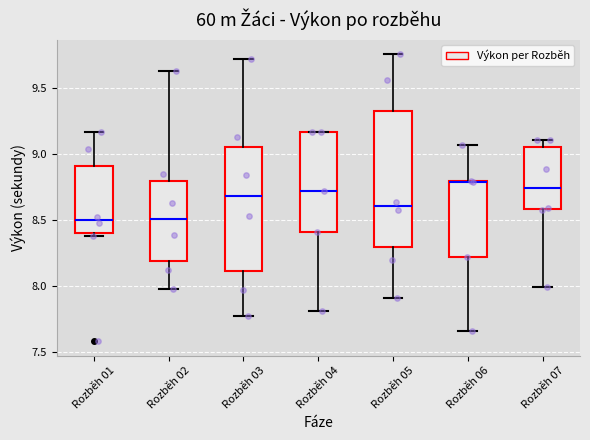

Reading left to right, read every box against the y-axis: the position of its median line, the range the box covers, and the ends of its whiskers. The values are not printed on the chart, so give them approximately, as read against the axis.

Rozběh 01: median 8.50, box 8.40 to 8.90, whiskers 8.40 (just below the box's lower edge) to 9.15
Rozběh 02: median 8.50, box 8.20 to 8.80, whiskers 8.00 to 9.65
Rozběh 03: median 8.70, box 8.10 to 9.05, whiskers 7.75 to 9.70
Rozběh 04: median 8.70, box 8.40 to 9.15, whiskers 7.80 to 9.15
Rozběh 05: median 8.60, box 8.30 to 9.35, whiskers 7.90 to 9.75
Rozběh 06: median 8.80, box 8.20 to 8.80, whiskers 7.65 to 9.05
Rozběh 07: median 8.75, box 8.60 to 9.05, whiskers 8.00 to 9.10